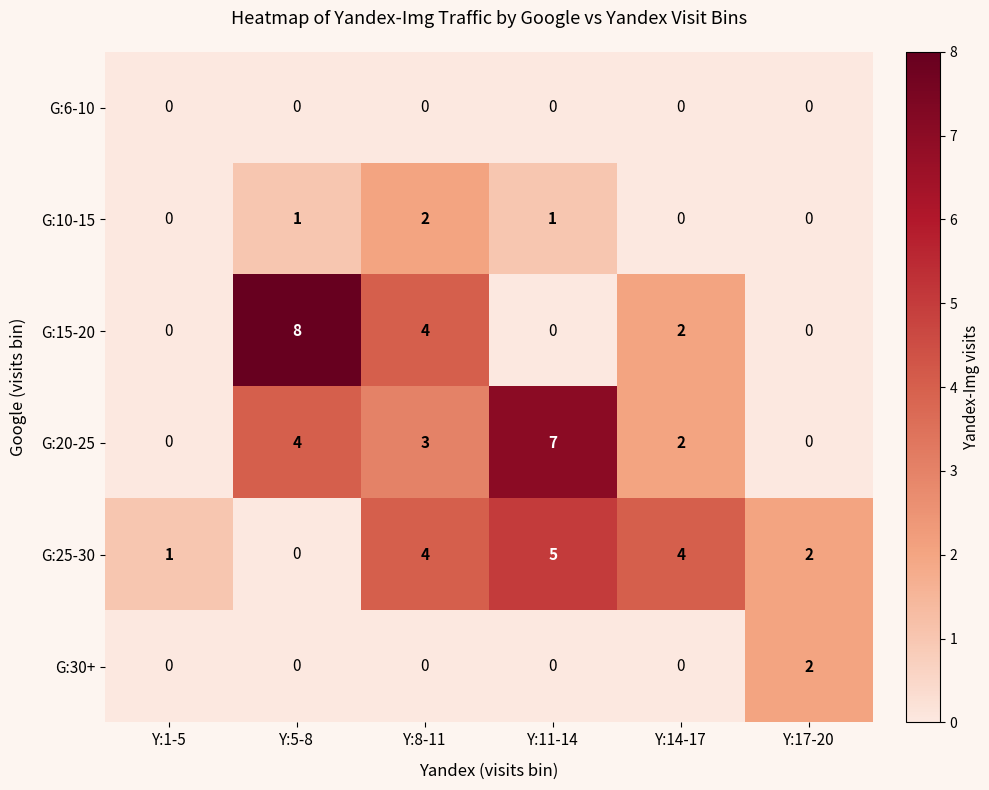

What is the spread (max minus min) of values at Y:8-11?

4